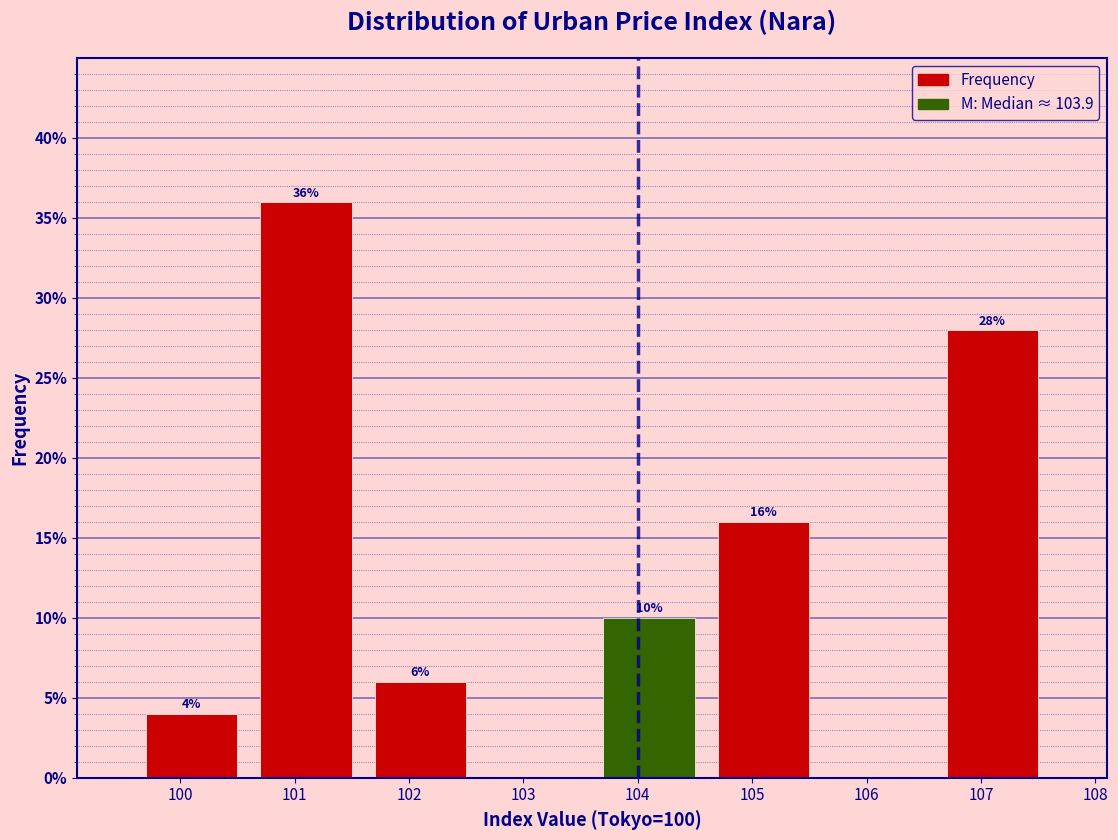

Over which range of the x-axis is the bar tallest?

100.6 to 101.6